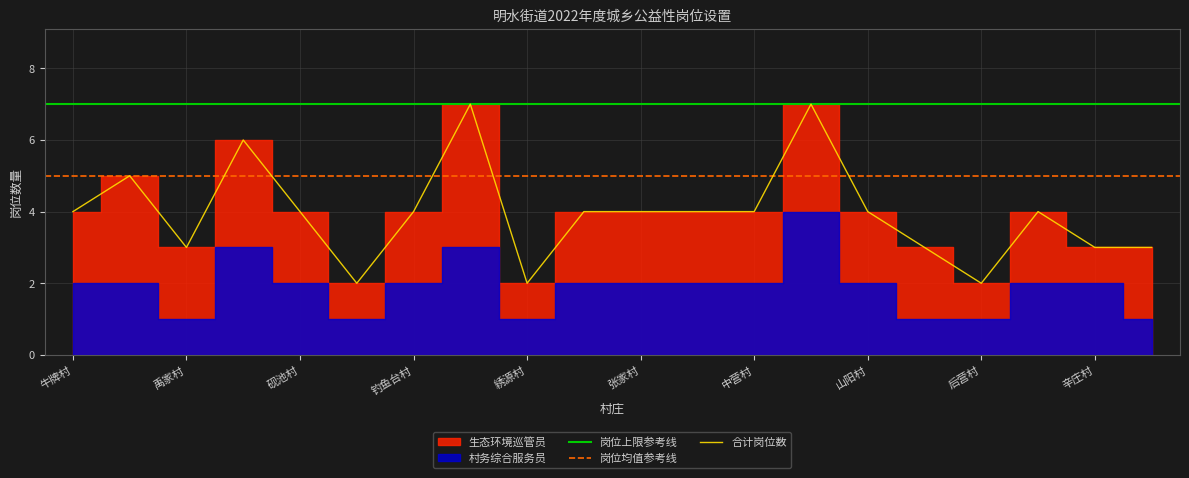

Rank the series by their average value, from lowest to highest.

村务综合服务员, 生态环境巡管员